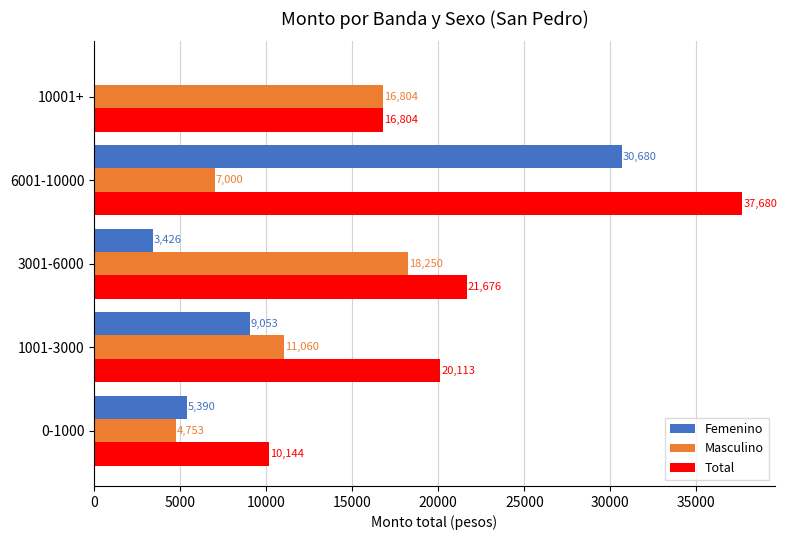

What is the maximum value for Total?

37679.8